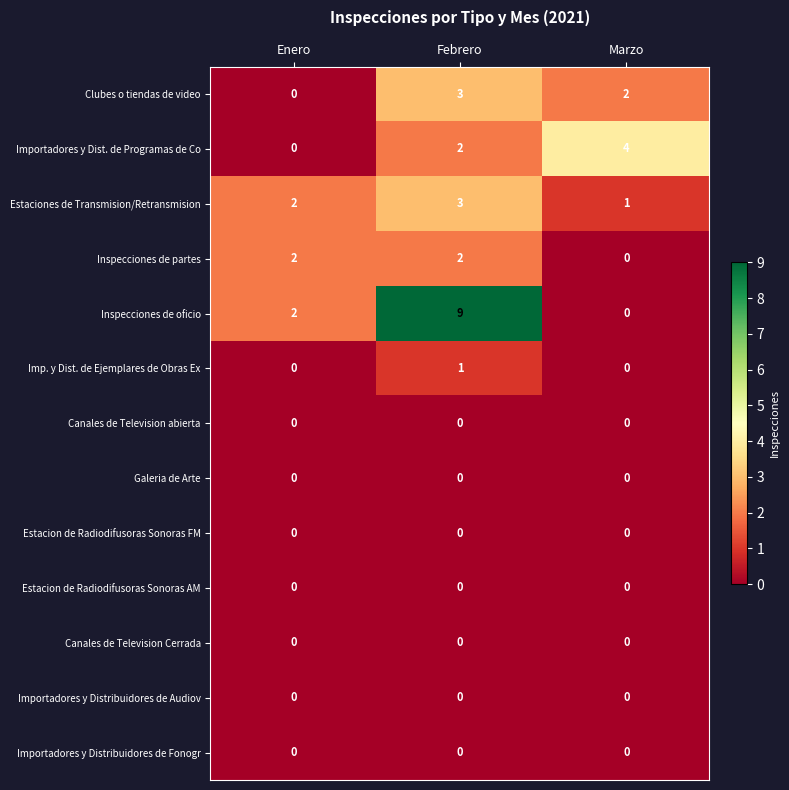

Is the value of Galeria de Arte at Marzo greater than the value of Inspecciones de oficio at Febrero?

No